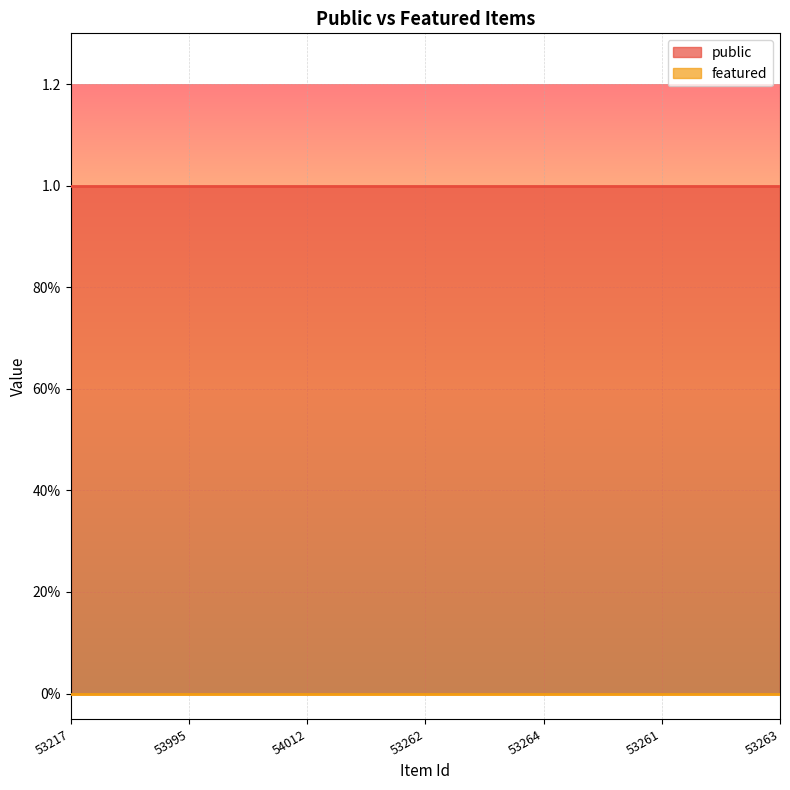

How many lines are shown in the chart?

2